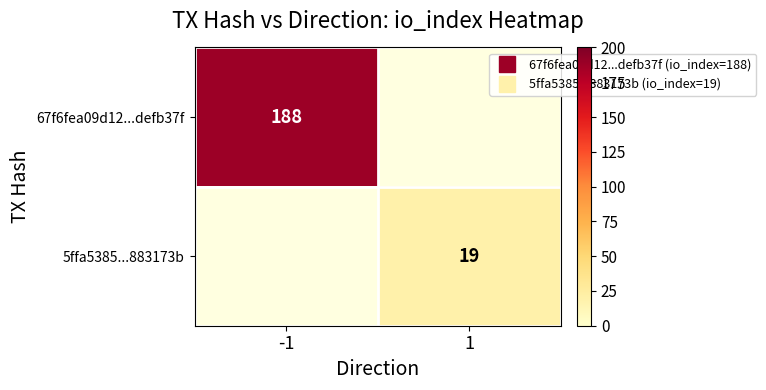

Count the number of categories in the chart.

2